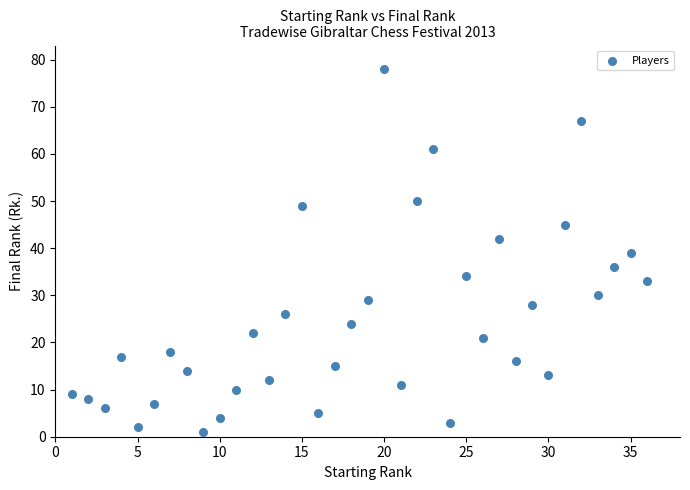

What is the range of X values (max minus min)?

35